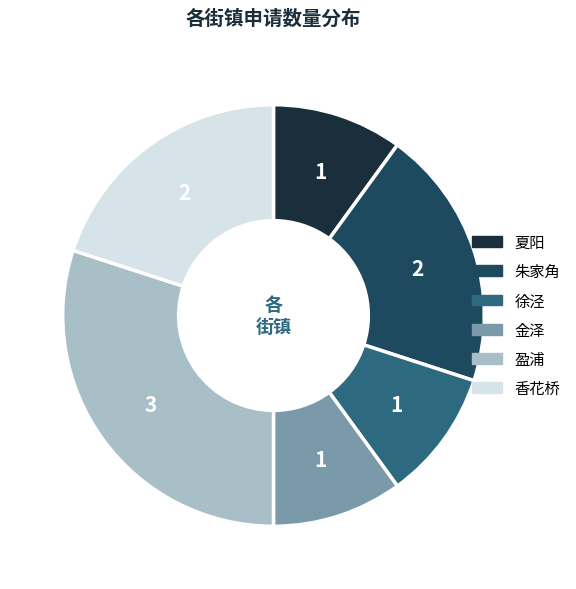

What is the largest slice in the pie chart?

盈浦